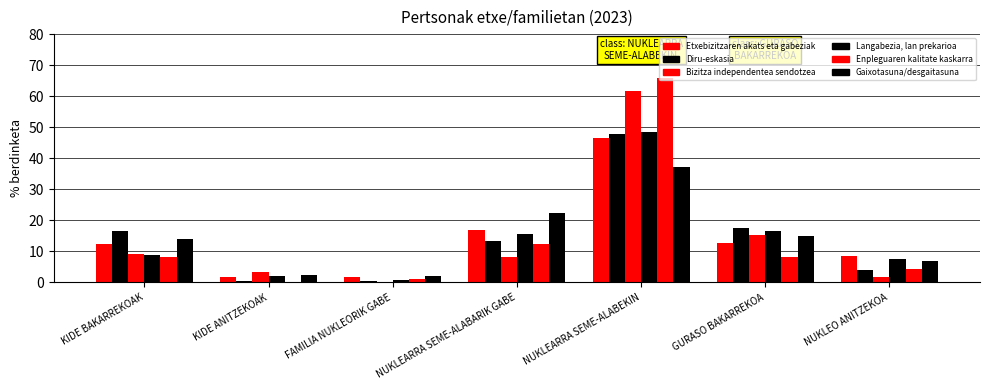

Count the number of categories in the chart.

7